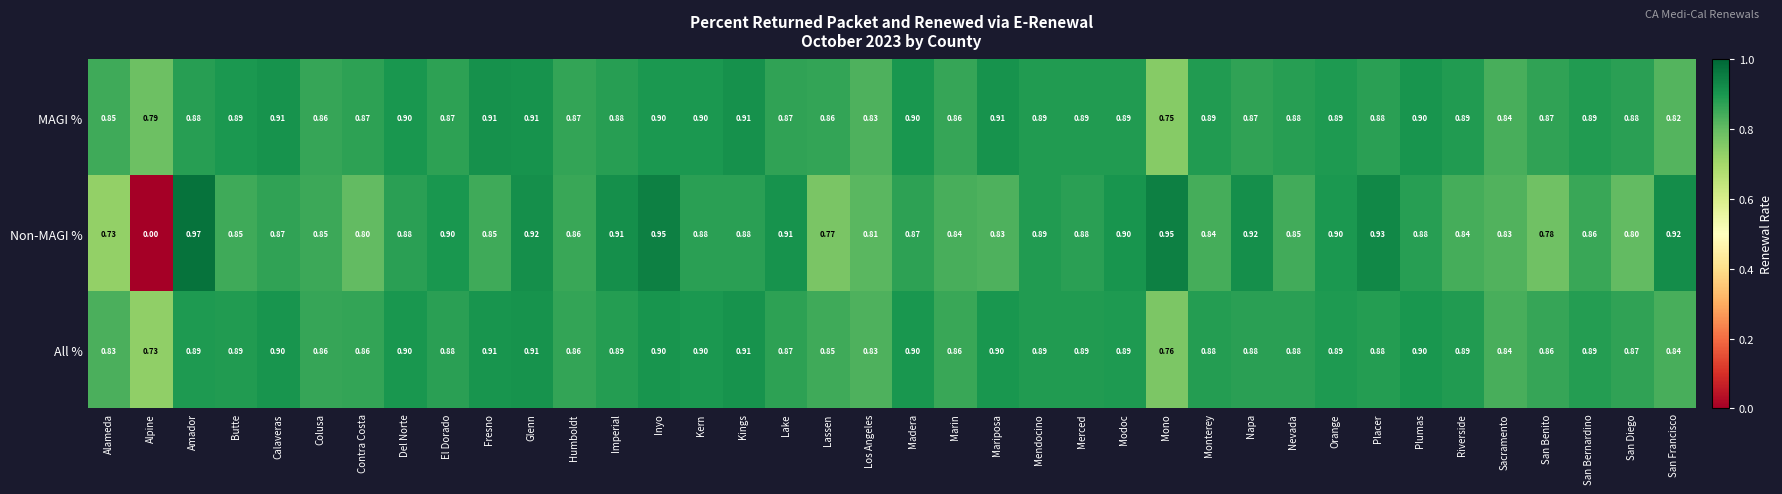

Is the value of MAGI % at Colusa greater than the value of Non-MAGI % at Kings?

No